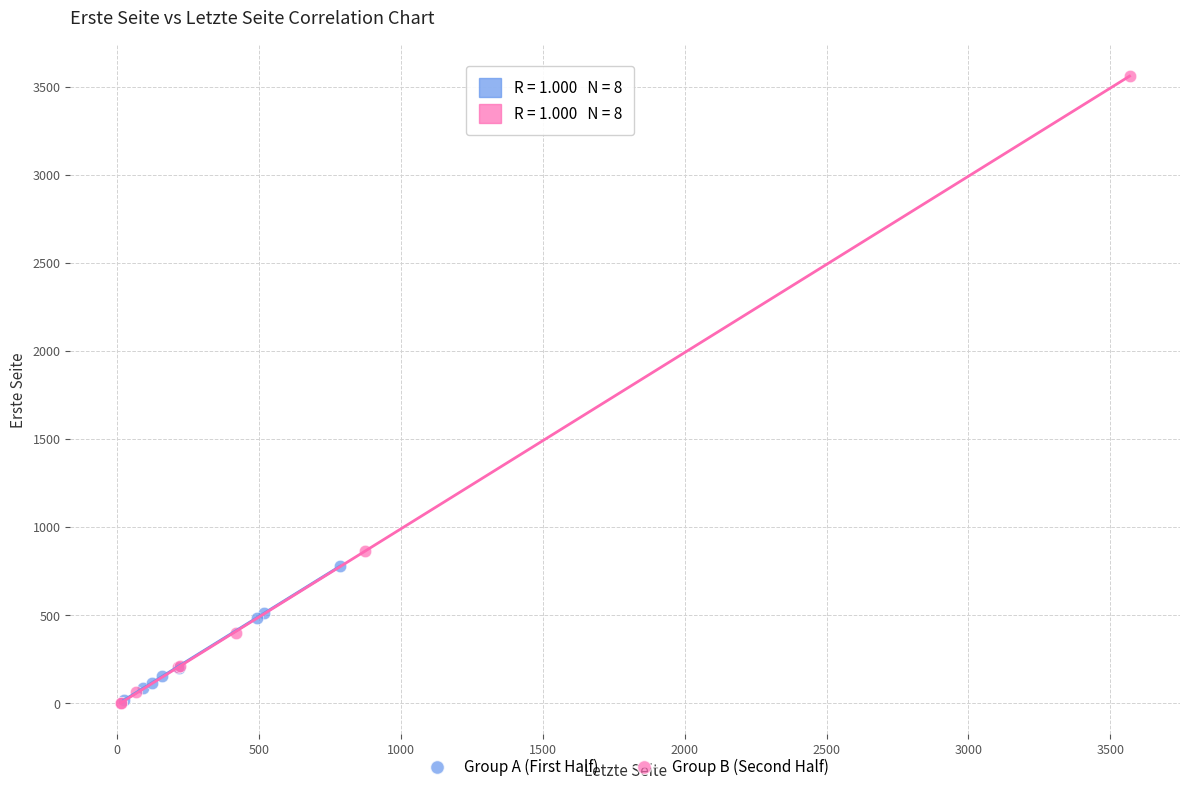

Which series has the largest Y range (max minus min)?

Group B (Second Half)